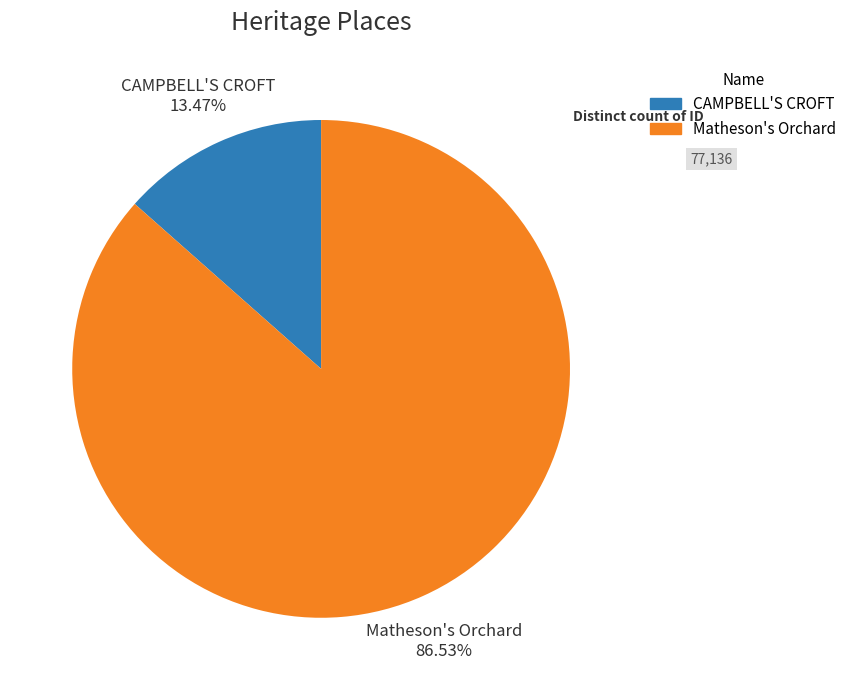

How many segments does this pie chart have?

2